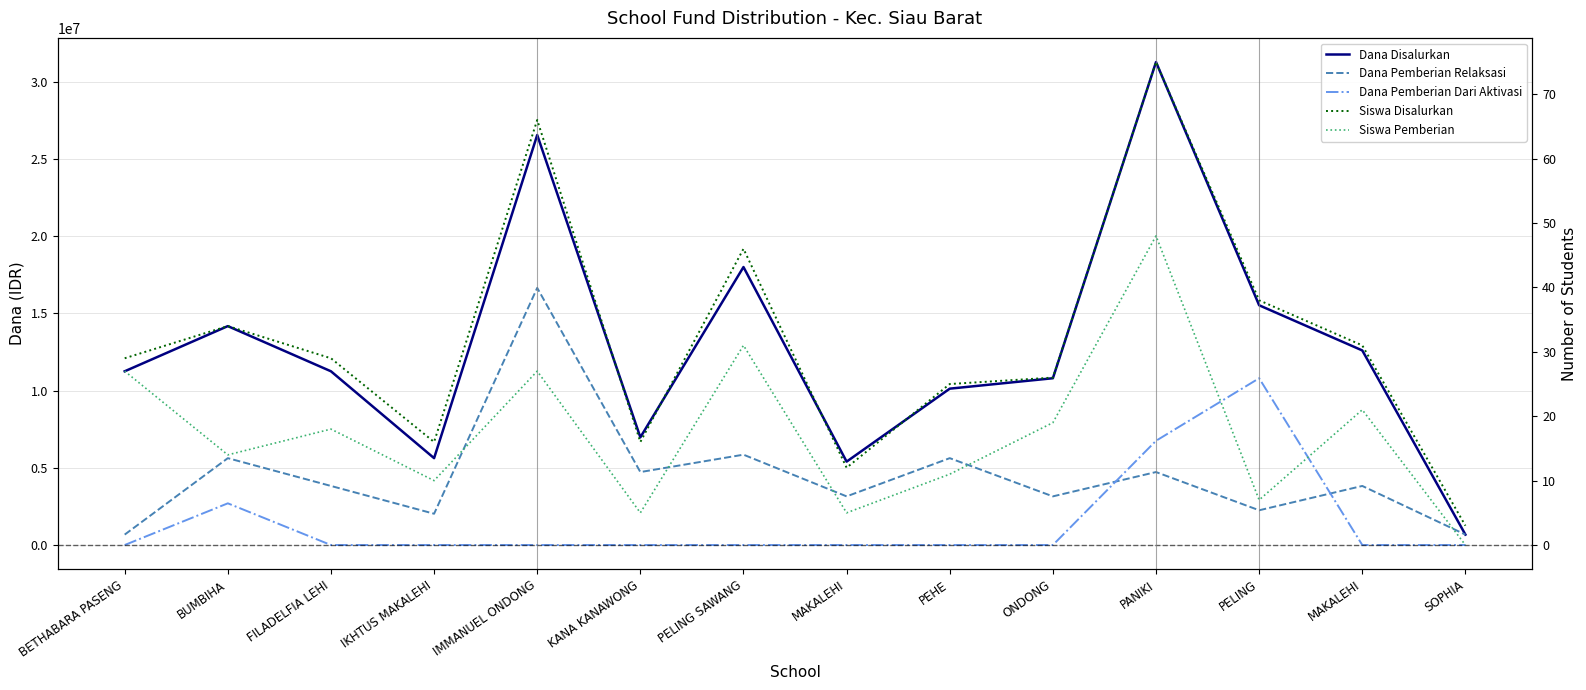

Reading right to left, what are all the values shown in this chart?

Dana Disalurkan: 675000	12600000	15525000	31275000	10800000	10125000	5400000	18000000	6975000	26550000	5625000	11250000	14175000	11250000
Dana Pemberian Relaksasi: 675000	3825000	2250000	4725000	3150000	5625000	3150000	5850000	4725000	16650000	2025000	3825000	5625000	675000
Dana Pemberian Dari Aktivasi: 0	0	10800000	6750000	0	0	0	0	0	0	0	0	2700000	0
Siswa Disalurkan: 3	31	38	75	26	25	12	46	16	66	16	29	34	29
Siswa Pemberian: 0	21	7	48	19	11	5	31	5	27	10	18	14	27